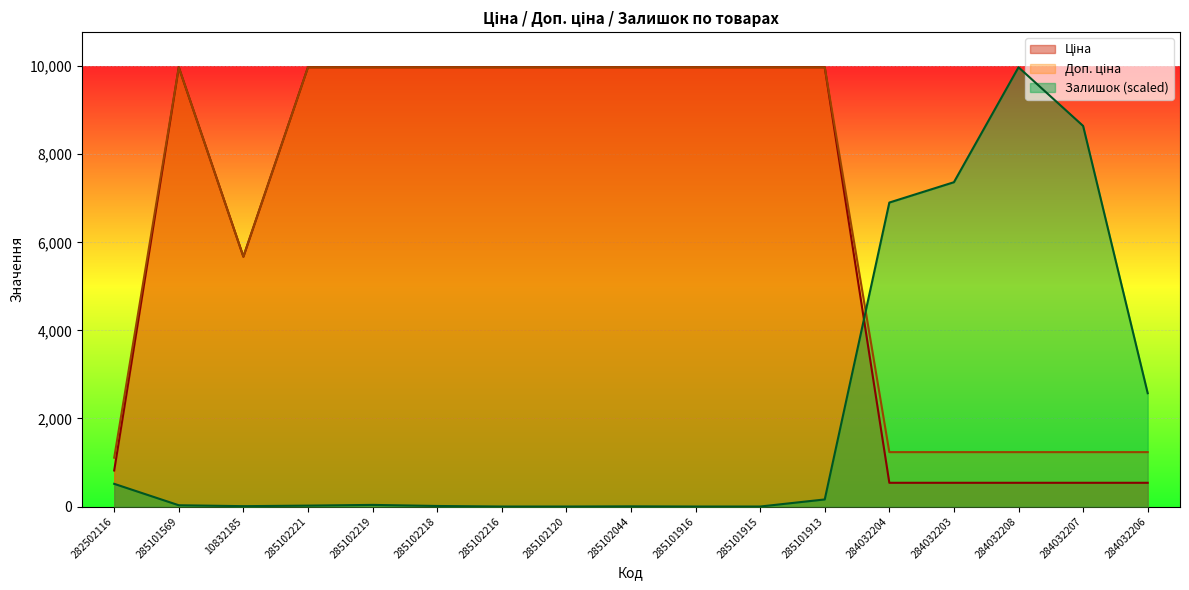

Reading left to right, what are all the values shown in this chart?

Ціна: 818.5	9975.0	5673.8	9975.0	9975.0	9975.0	9975.0	9975.0	9975.0	9975.0	9975.0	9975.0	539.0	539.0	539.0	539.0	539.0
Доп. ціна: 1109.2	9975.0	5673.8	9975.0	9975.0	9975.0	9975.0	9975.0	9975.0	9975.0	9975.0	9975.0	1235.4	1235.4	1235.4	1235.4	1235.4
Залишок: 515.5	28.9	8.2	20.6	37.1	12.4	0.0	0.0	4.1	0.0	0.0	160.8	6902.9	7364.8	9975.0	8643.1	2573.1